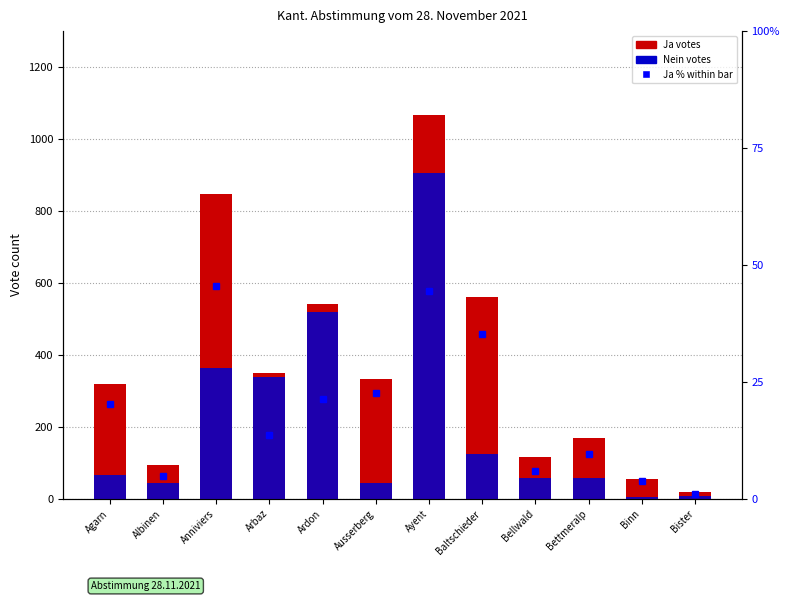

How many bars are there in each group?

2